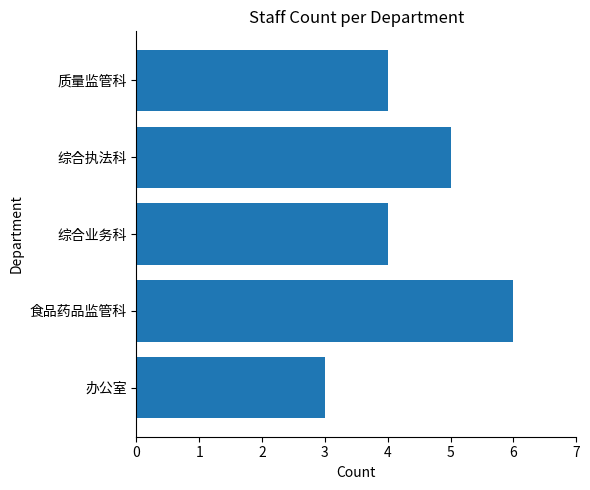

Reading bottom to top, transcribe all the data shown in this chart.

3	6	4	5	4